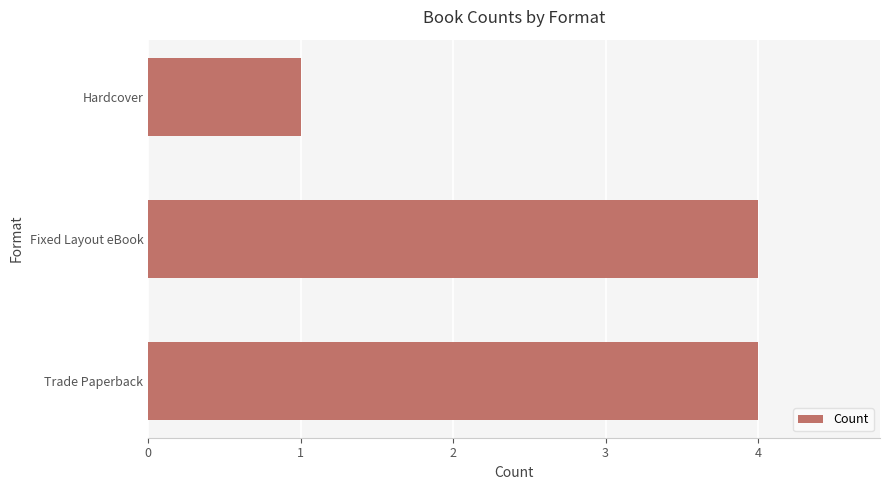

What is the change in value from Fixed Layout eBook to Hardcover?

-3